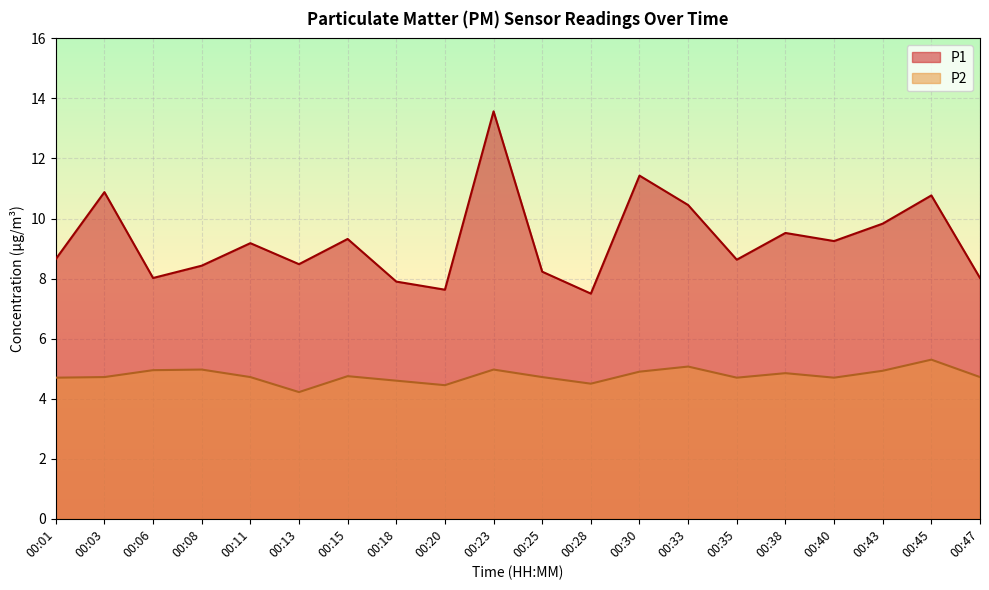

True or false: P1 has more than 0 interior local peaks.

True